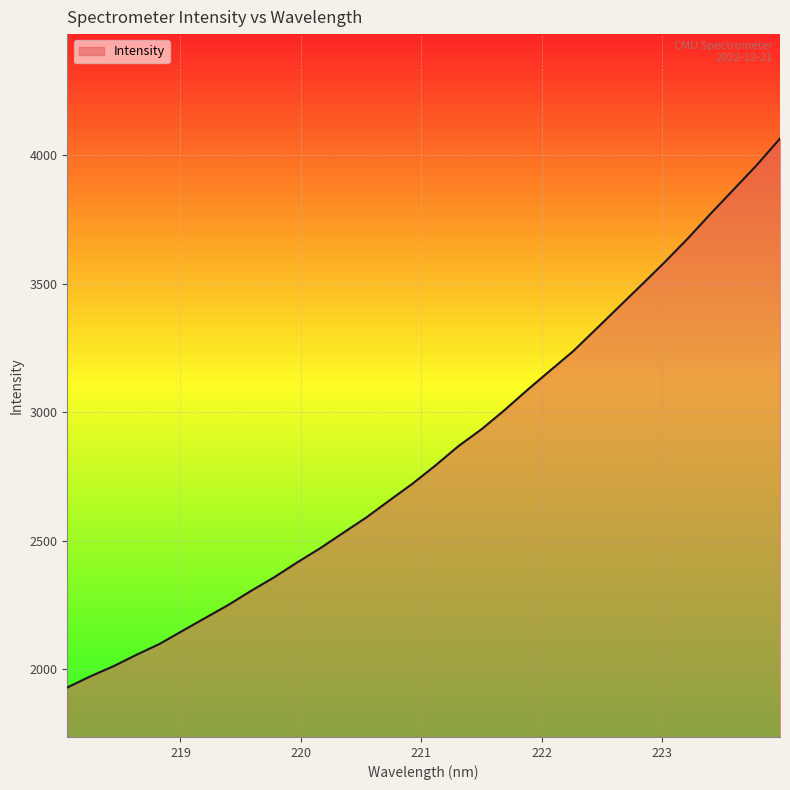

How many lines are shown in the chart?

1